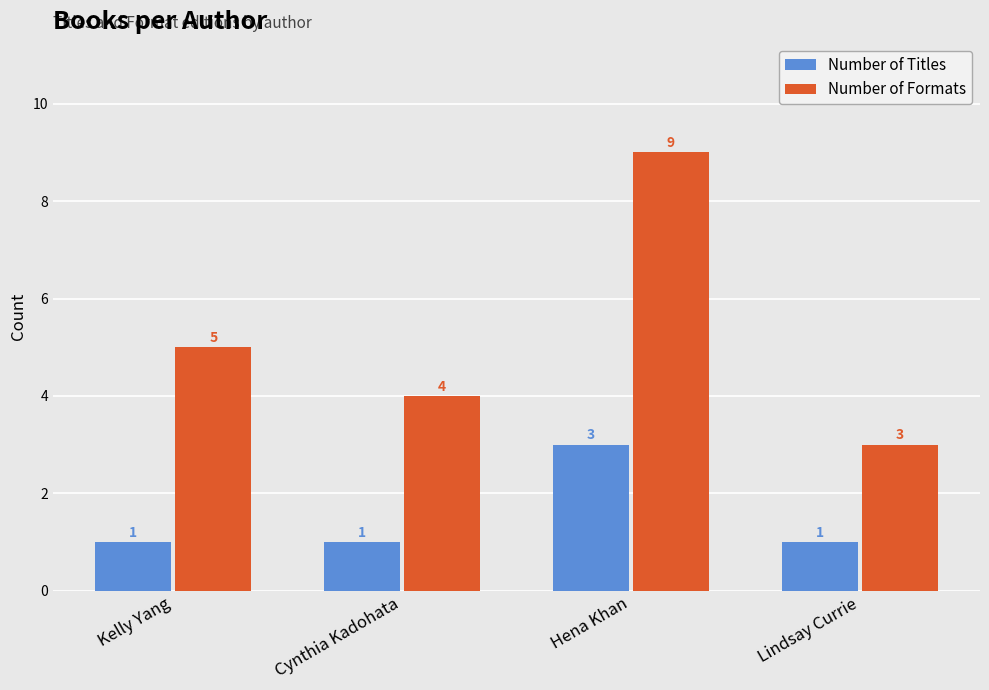

What is the total value across all series at Cynthia Kadohata?

5